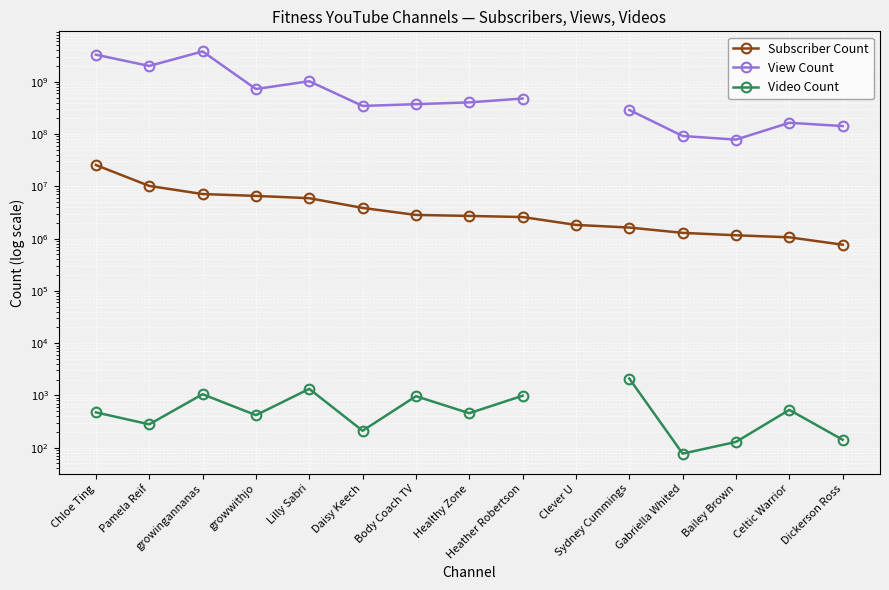

True or false: Video Count has a value of 756.5 at Celtic Warrior.

False